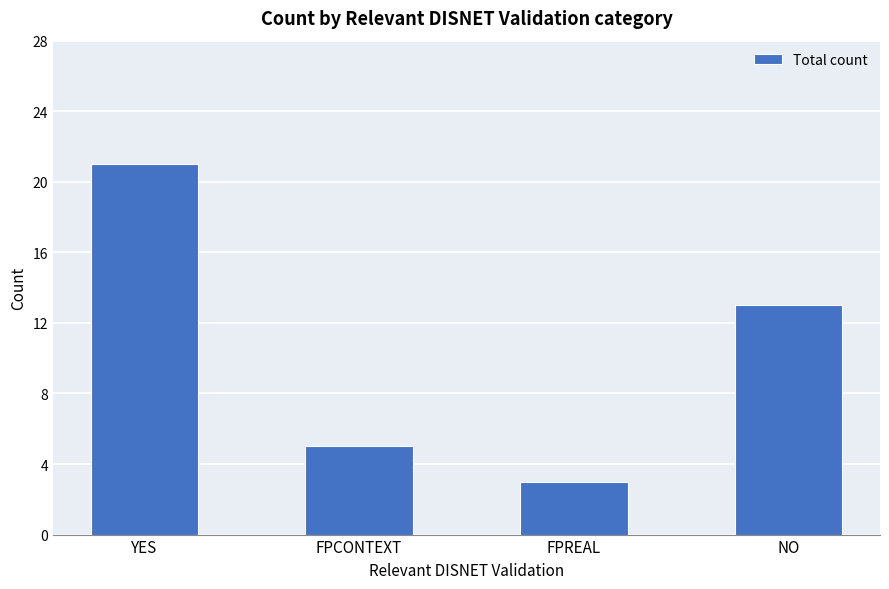

How many data points are less than 13?

2